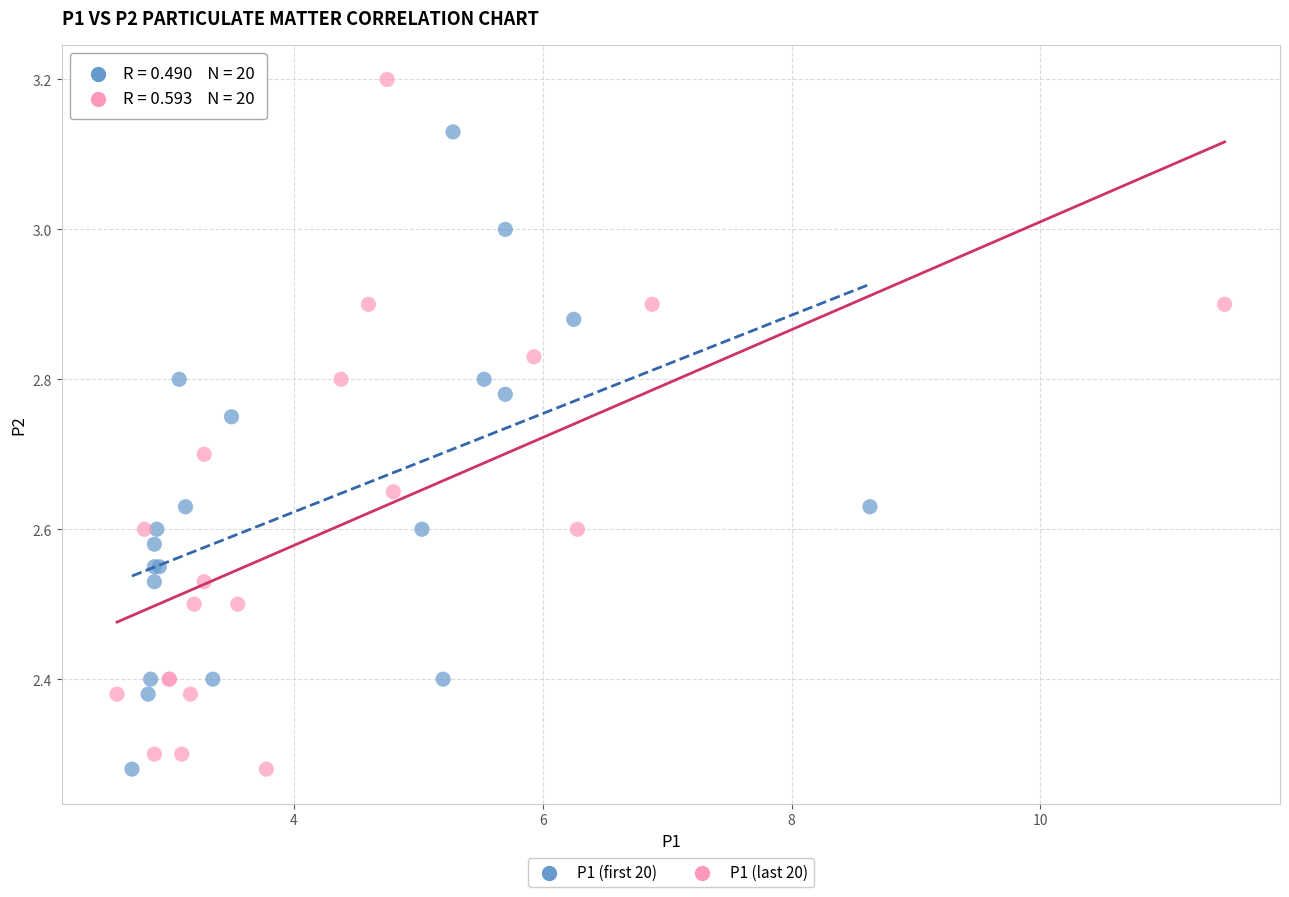

Which series has the widest spread of Y values?

P1 (last 20)